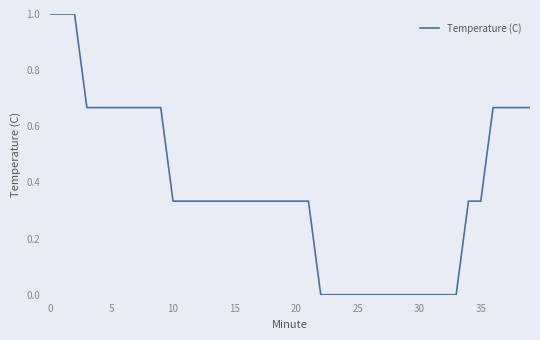

What is the difference between the second highest and second lowest values?

1.0